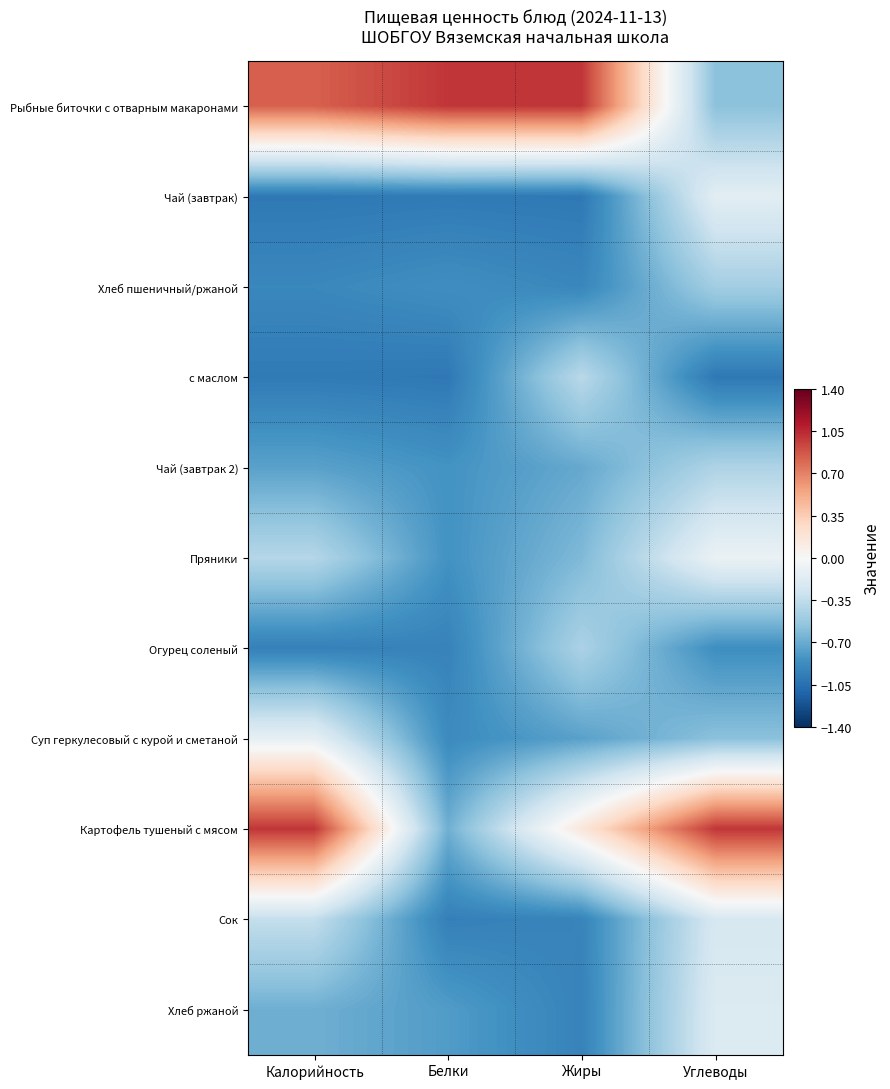

How many categories are shown in the chart?

4